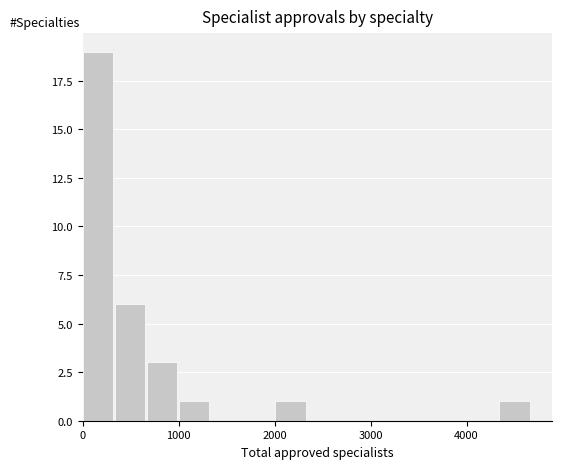

Read against the x-axis, roughly where is the centre of the tallest bar?

200